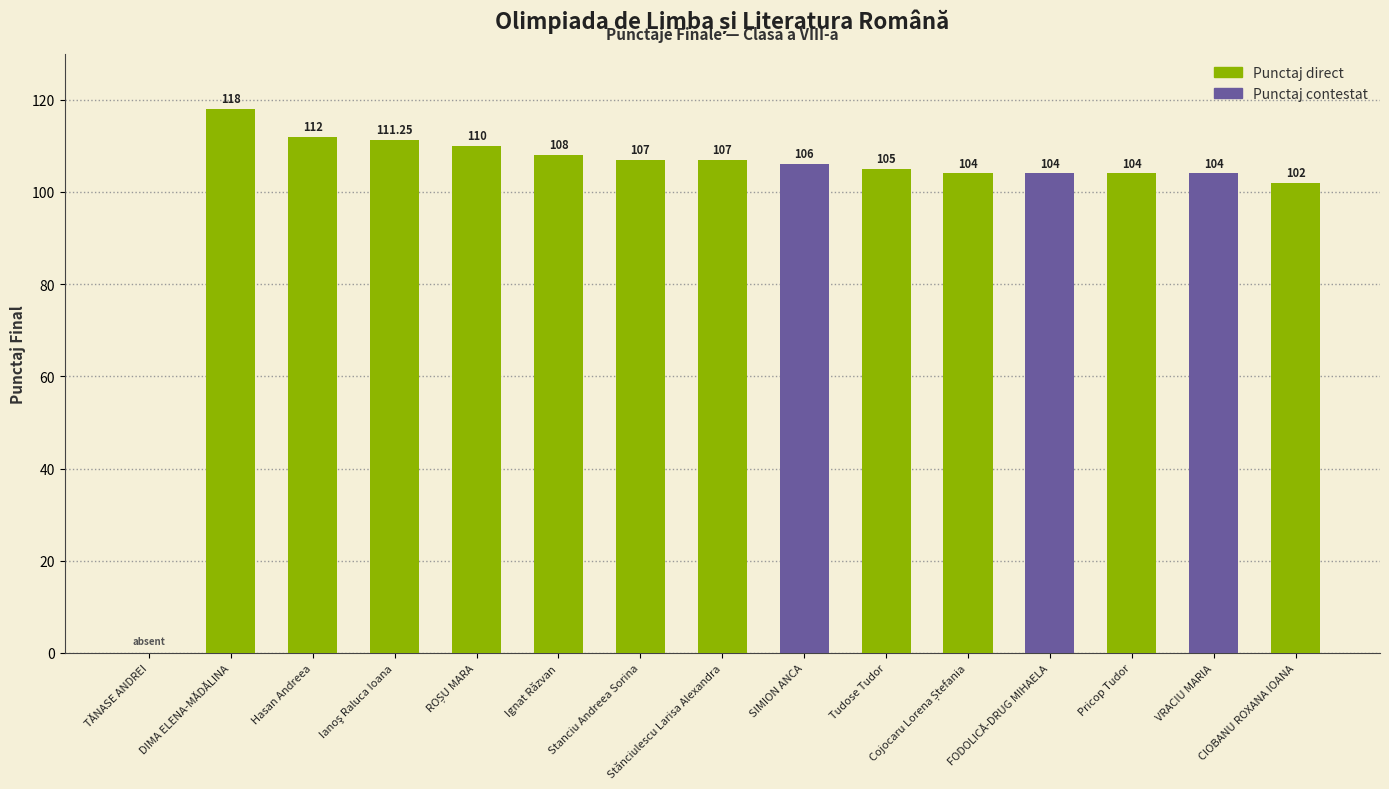

The chart shows a value of 104.0 at VRACIU MARIA. True or false?

True